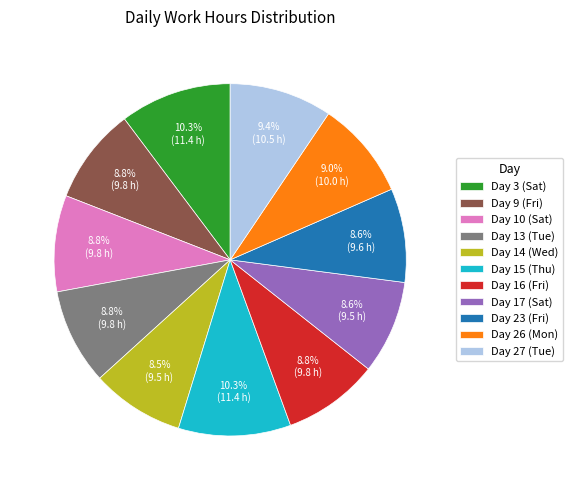

To the nearest percent, what portion does Day 16 (Fri) represent?

9%